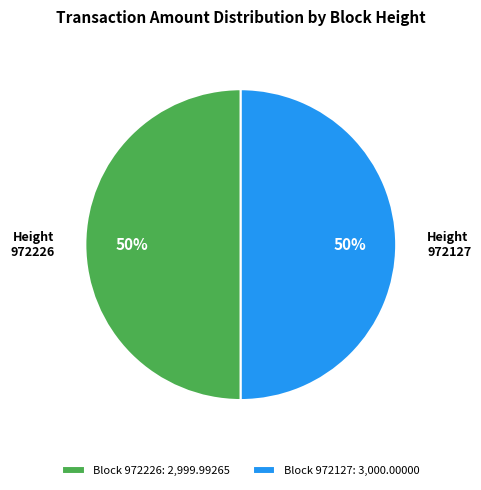

Is the sum of Block 972226: 2,999.99265 and Block 972127: 3,000.00000 greater than half?

Yes